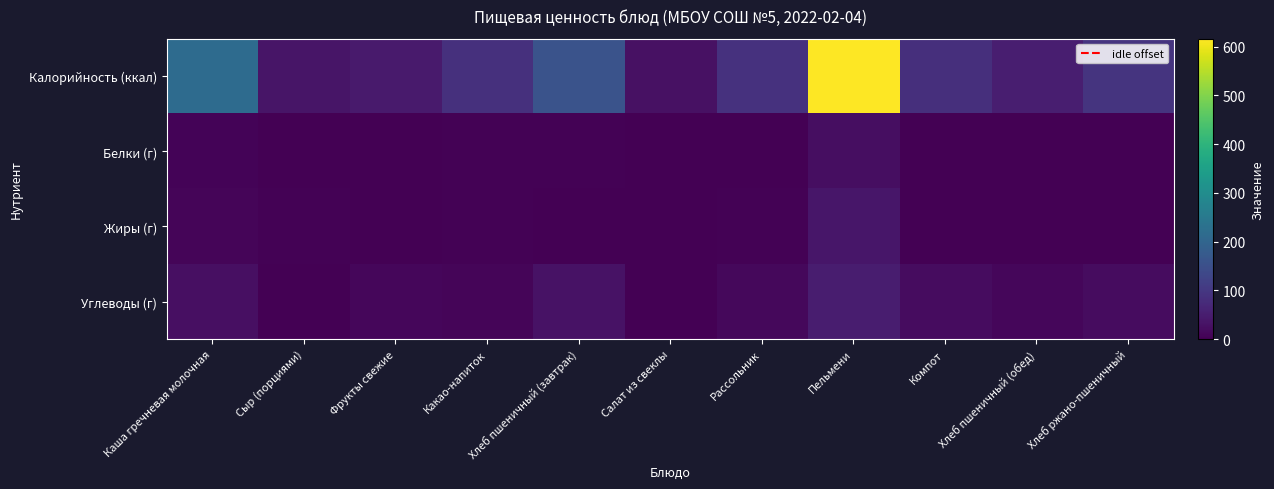

At how many categories does at least one series exceed 10?

11